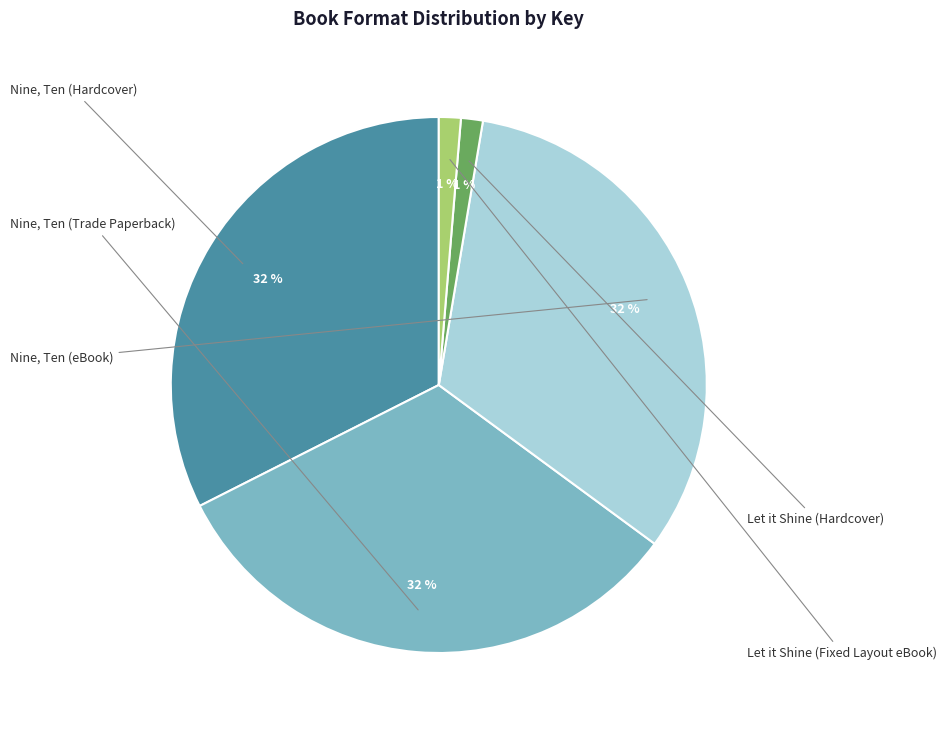

Do Nine, Ten (Trade Paperback) and Nine, Ten (eBook) together represent more than half of the pie?

Yes